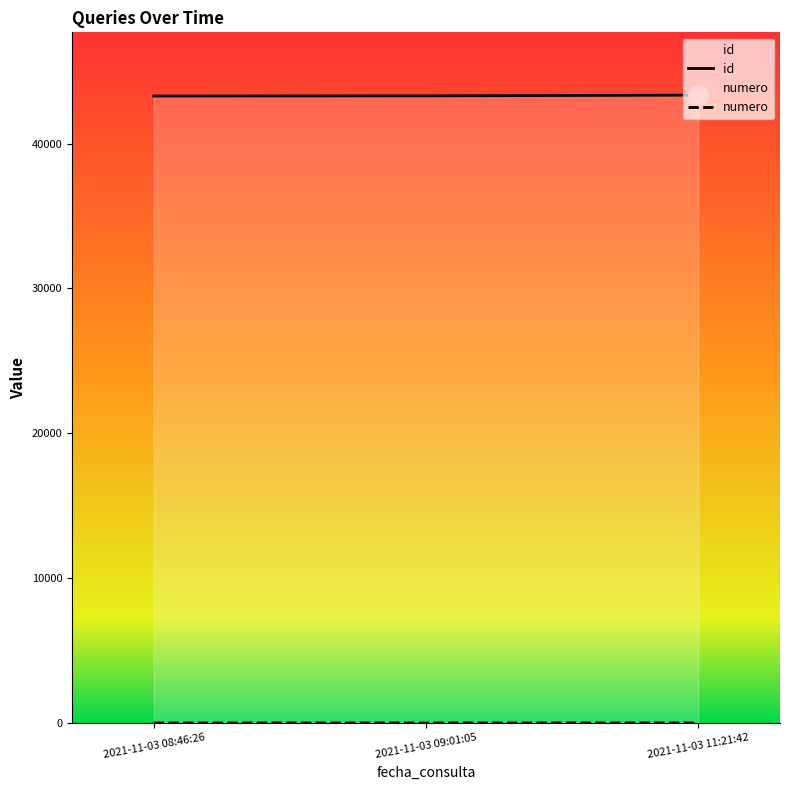

What is the total value across all series at 2021-11-03 09:01:05?

43304